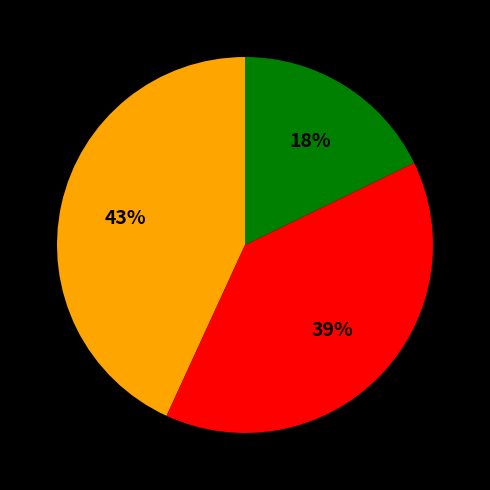

To the nearest percent, what is the difference between the largest and smallest slice percentages?

25%